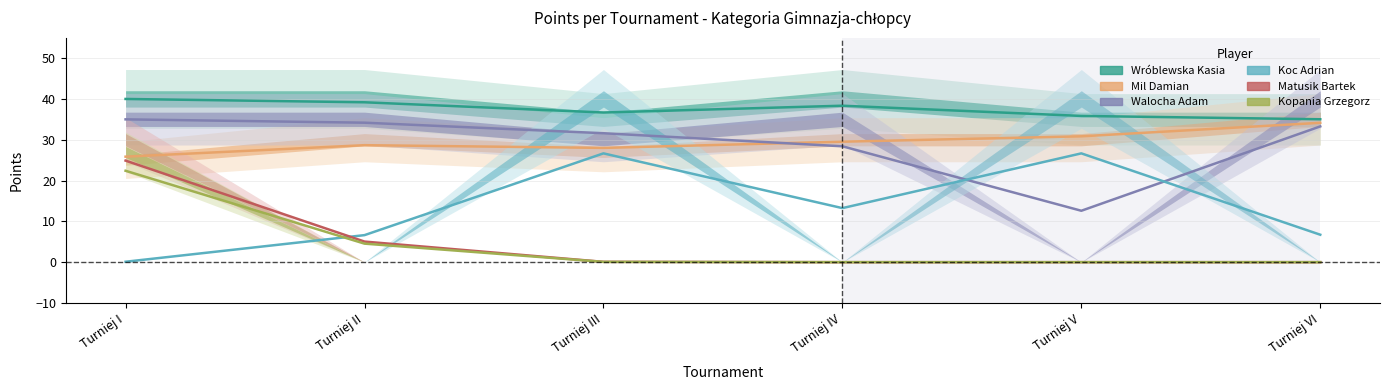

Reading left to right, transcribe all the data shown in this chart.

Wróblewska Kasia: 40.0	39.2	36.7	38.3	35.8	35.0
Mil Damian: 25.8	28.7	28.0	29.5	30.8	34.1
Walocha Adam: 35.0	34.2	31.6	28.4	12.6	33.3
Koc Adrian: 0.1	6.6	26.7	13.2	26.7	6.7
Matusik Bartek: 24.9	5.0	0.1	0.0	0.0	0.0
Kopania Grzegorz: 22.4	4.5	0.1	0.0	0.0	0.0